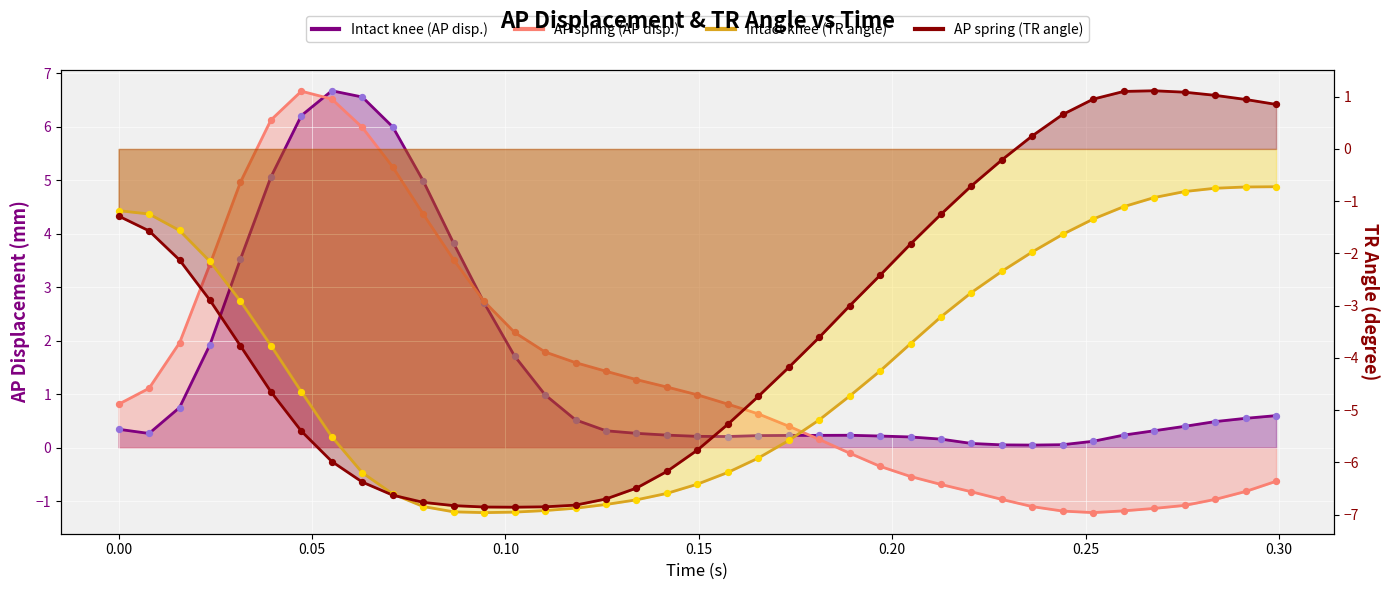

At how many categories does at least one series exceed 6?

4